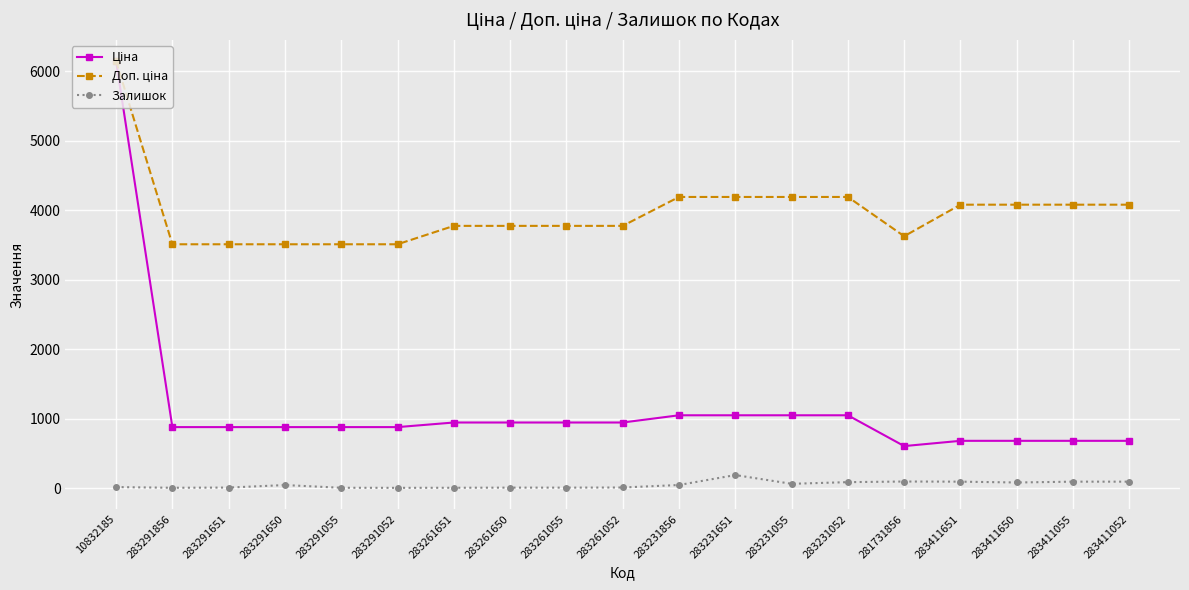

Is it true that Залишок equals 92.0 at 283411651?

True